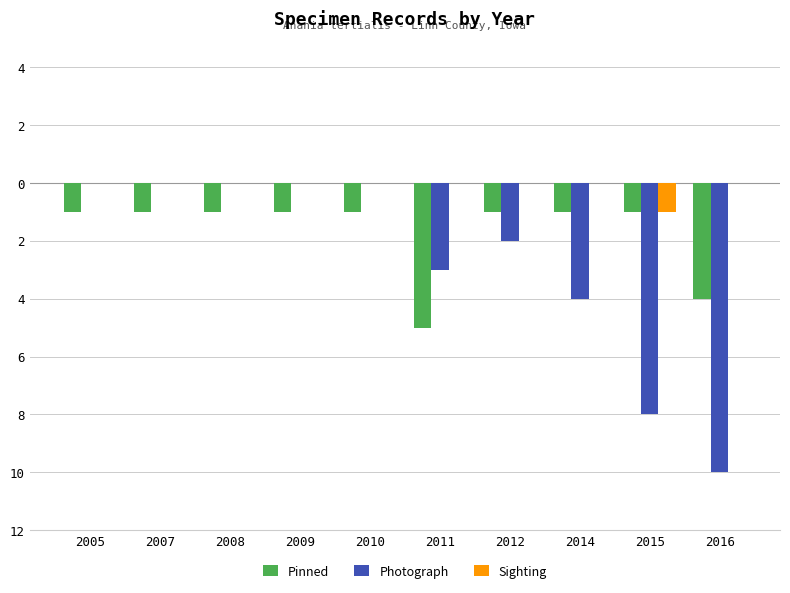

Reading left to right, extract all data points from this chart.

Pinned: 2005=-1	2007=-1	2008=-1	2009=-1	2010=-1	2011=-5	2012=-1	2014=-1	2015=-1	2016=-4
Photograph: 2005=0	2007=0	2008=0	2009=0	2010=0	2011=-3	2012=-2	2014=-4	2015=-8	2016=-10
Sighting: 2005=0	2007=0	2008=0	2009=0	2010=0	2011=0	2012=0	2014=0	2015=-1	2016=0